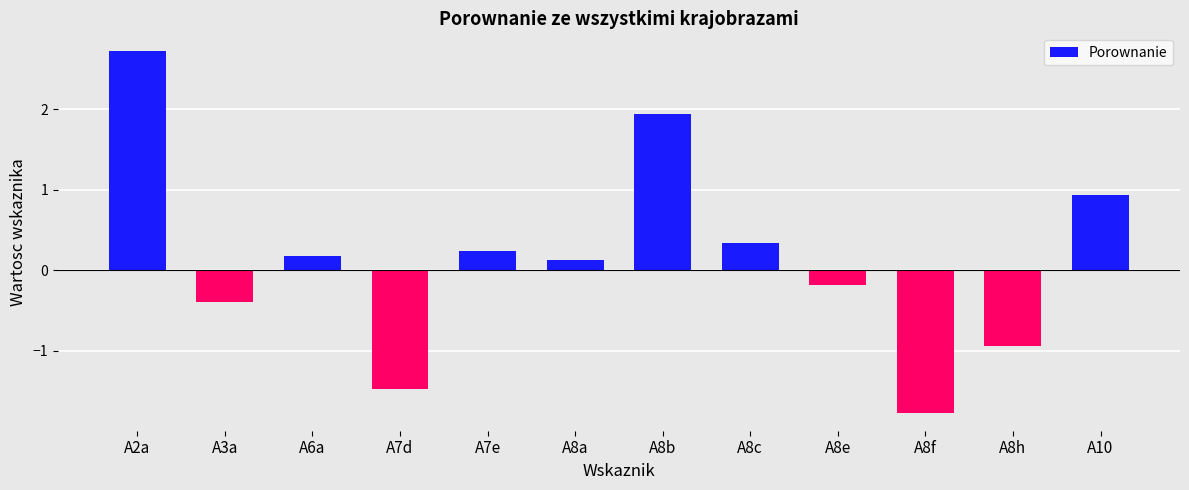

At which category does the chart reach its minimum across all series?

A8f